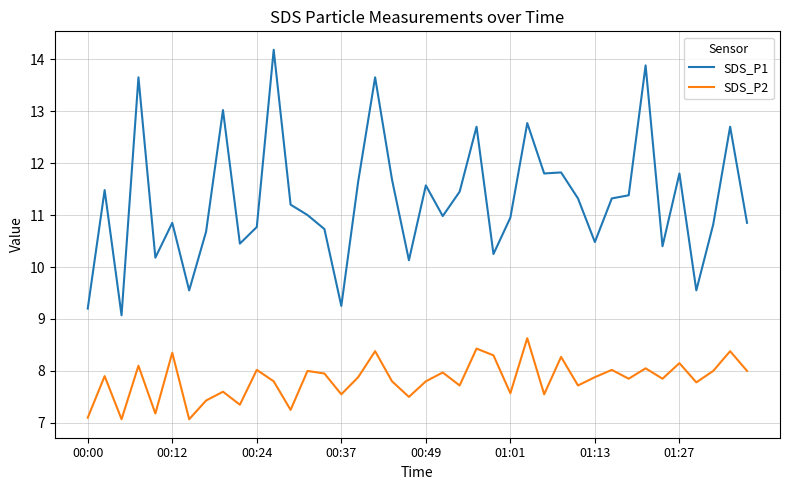

True or false: SDS_P1 and SDS_P2 intersect in this chart.

False